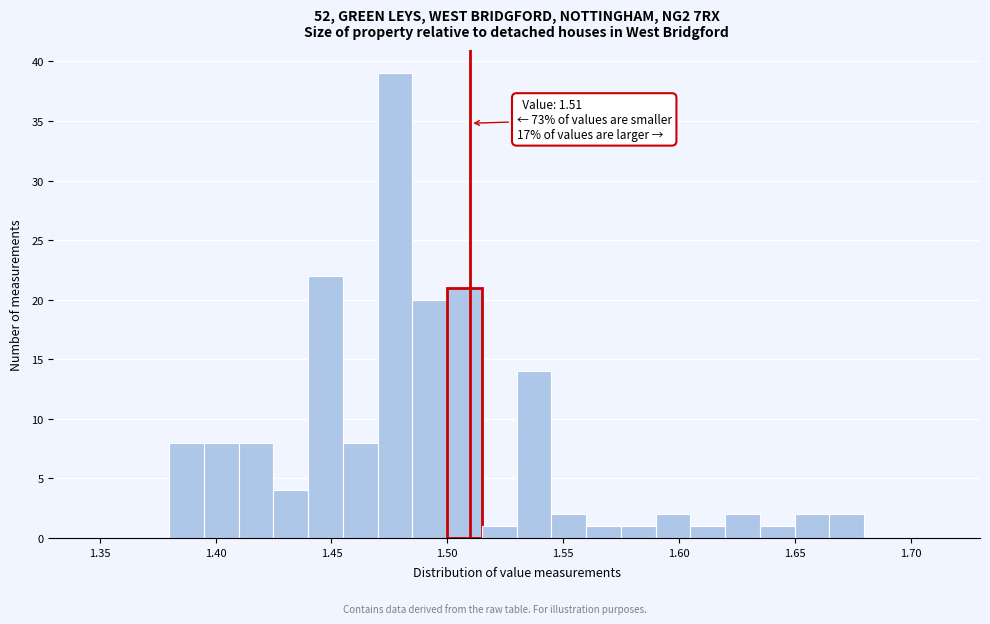

Read against the x-axis, roughly where is the centre of the tallest bar?

1.480